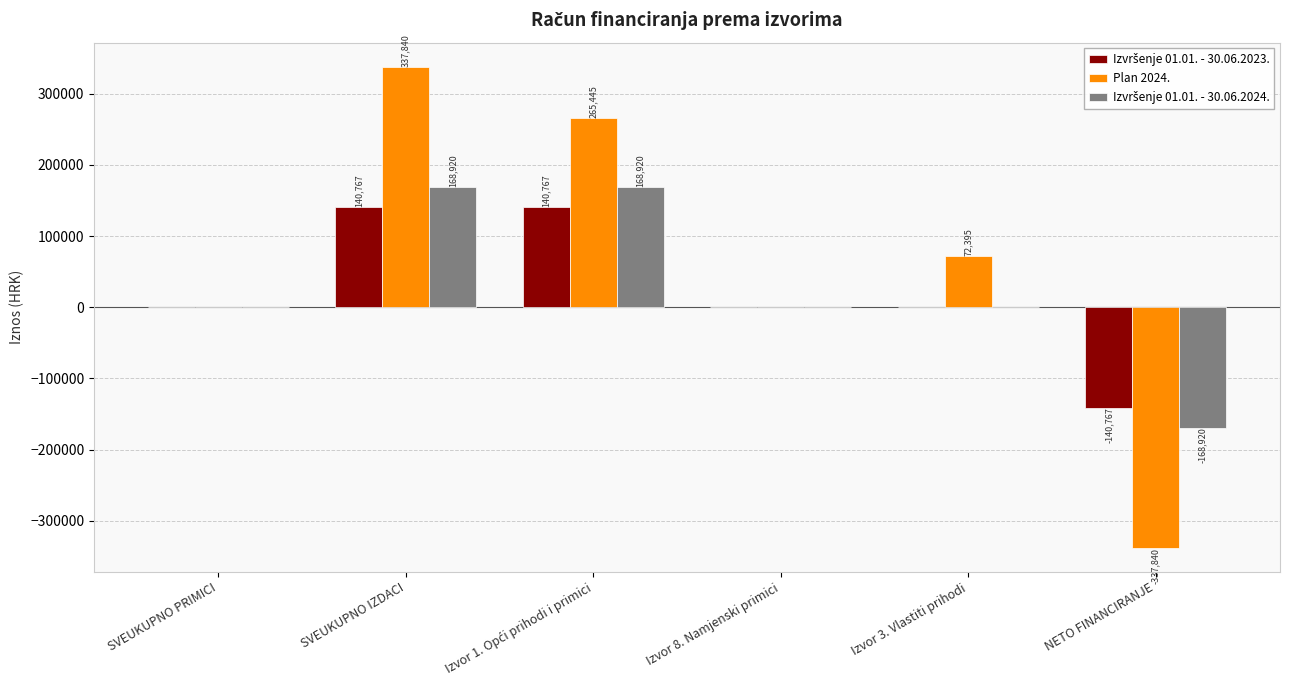

Which series has the largest total across all categories?

Plan 2024.